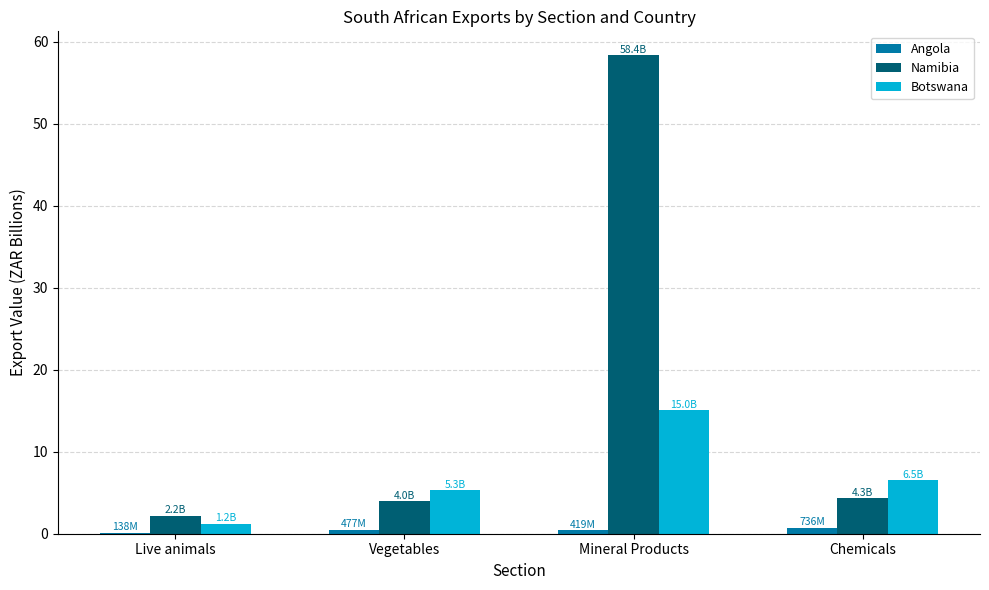

What are all the series names shown in the legend?

Angola, Namibia, Botswana